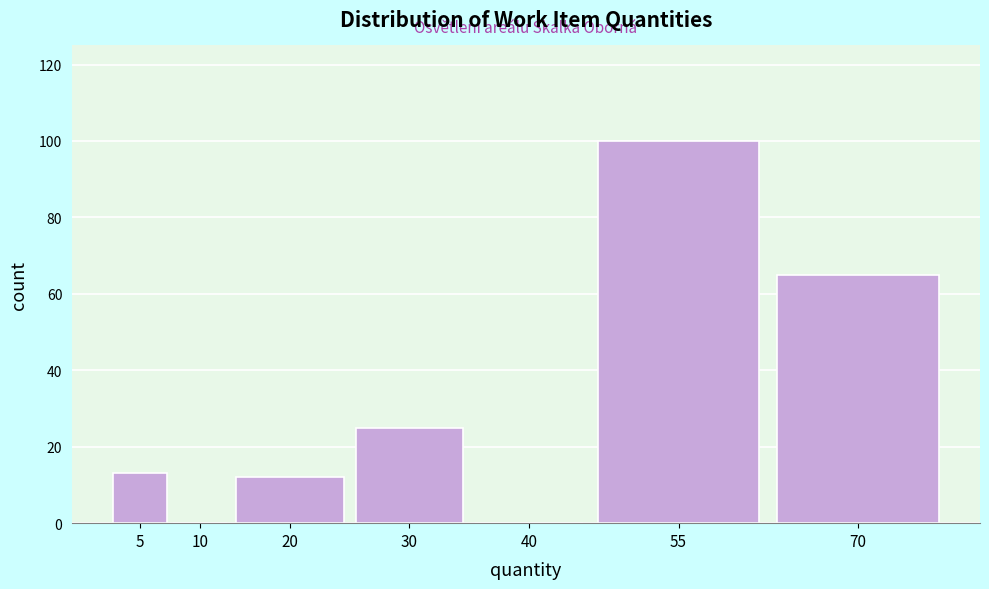

Reading right to left, what are all the values shown in this chart?

70=65	55=100	40=0	30=25	20=12	10=0	5=13